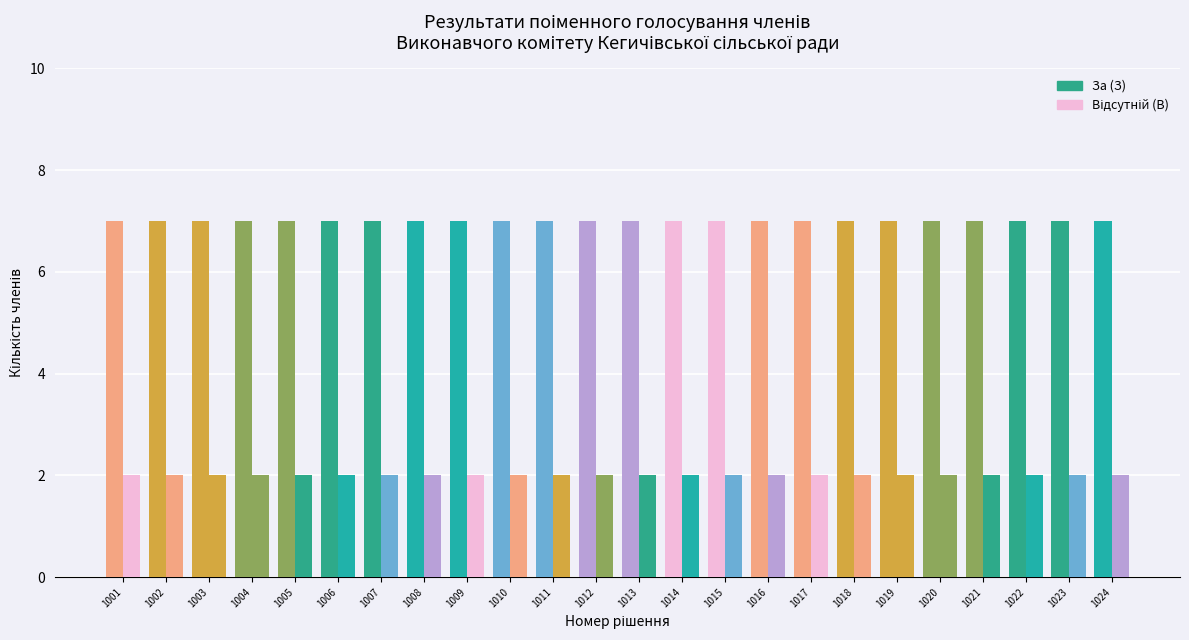

What is the sum of all Відсутній (В) values?

48